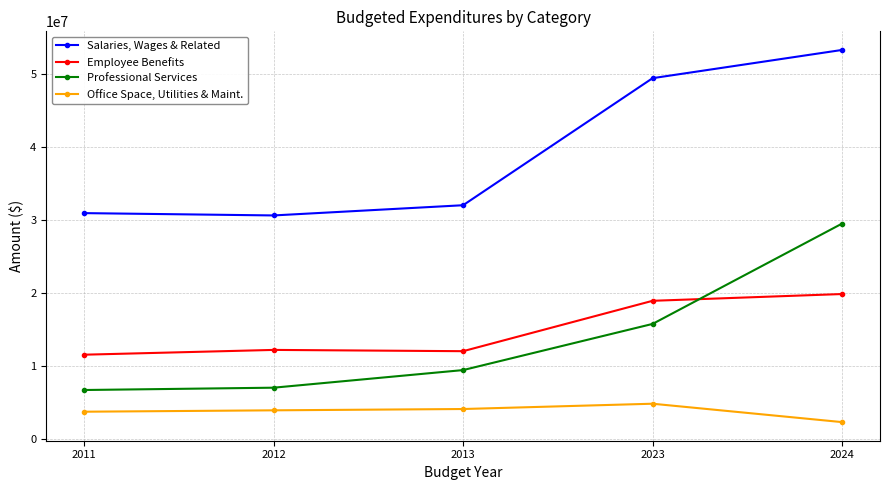

Which series has the largest total across all categories?

Salaries, Wages & Related